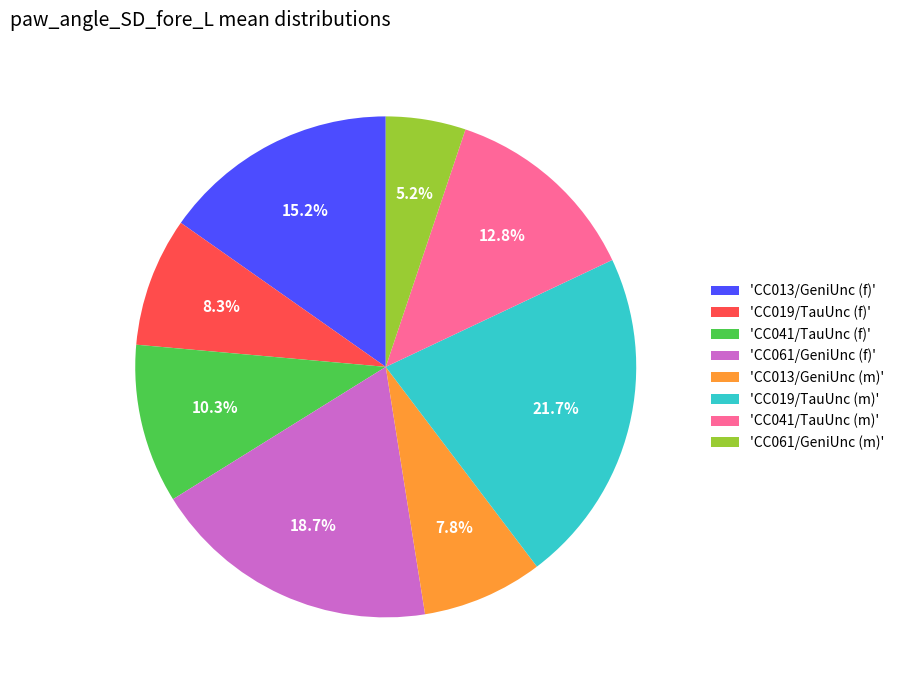

What percentage do 'CC041/TauUnc (m)' and 'CC061/GeniUnc (f)' together represent?

31.5%